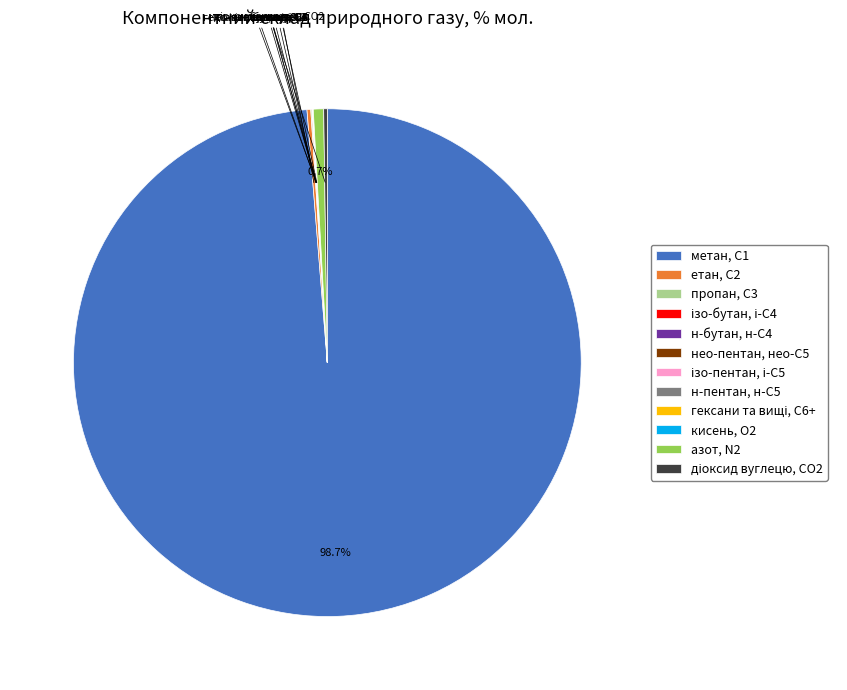

To the nearest percent, what portion does азот, N2 represent?

1%